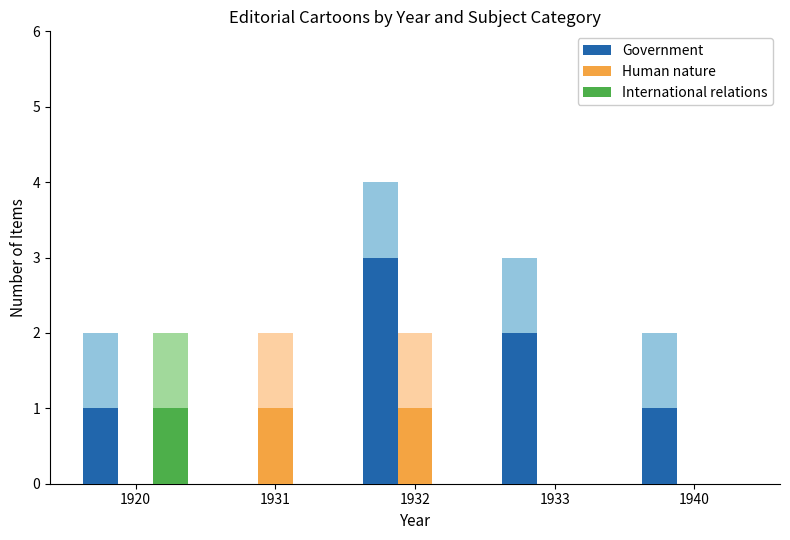

Which series has the largest total across all categories?

Government